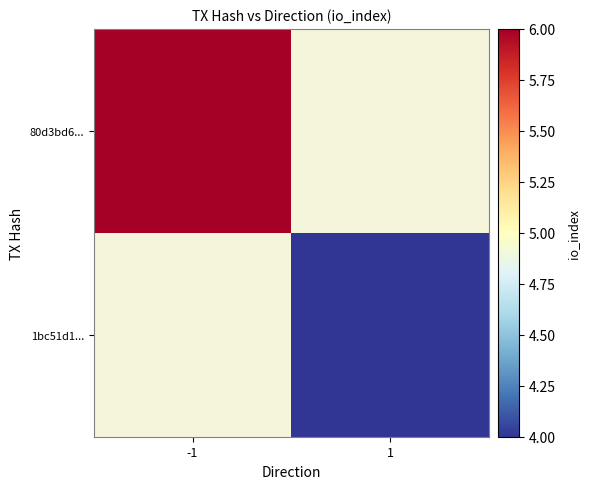

What is the greatest value displayed?

6.0